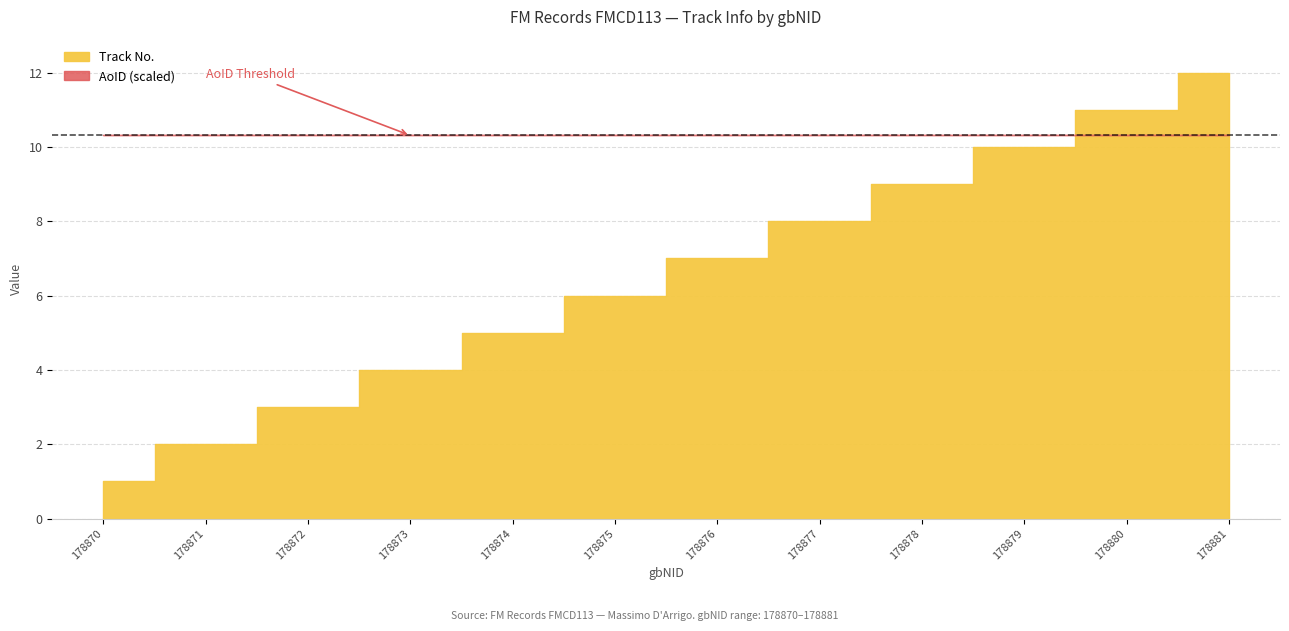

Between 178872 and 178880, which is larger?

178880